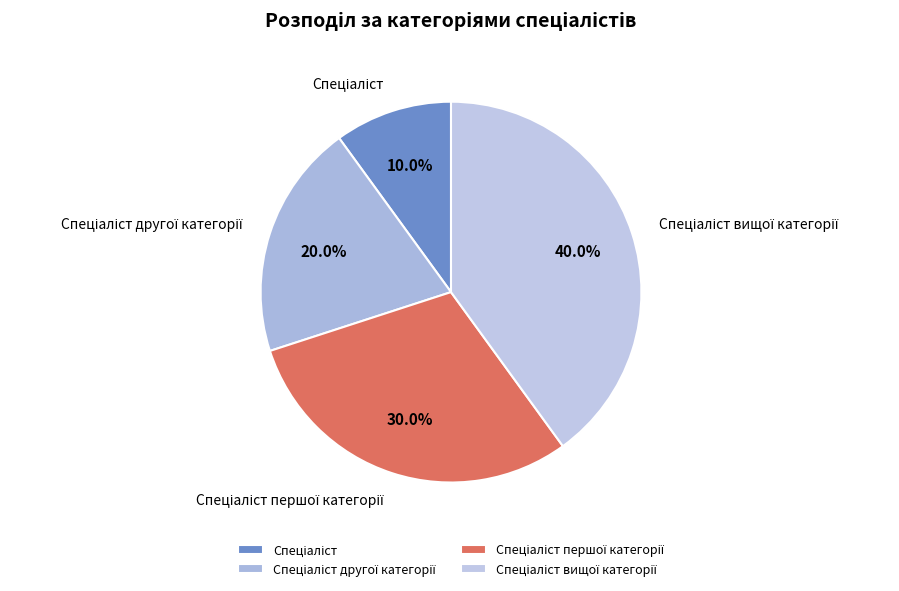

How many segments does this pie chart have?

4